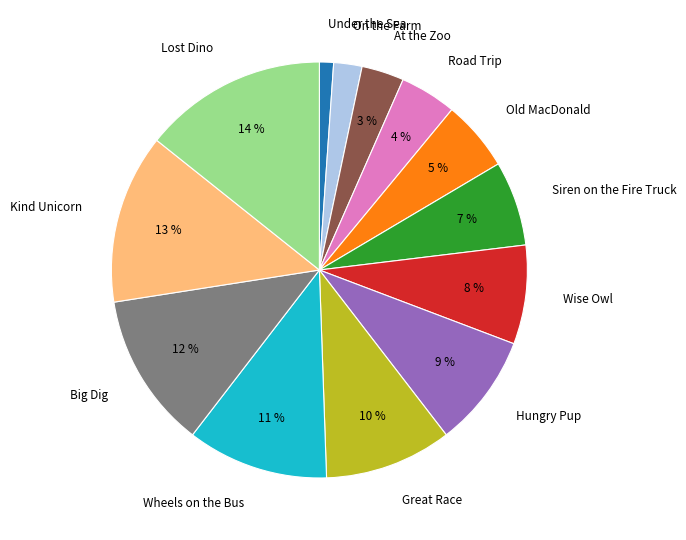

Is it true that Siren on the Fire Truck is 7% of the pie?

True